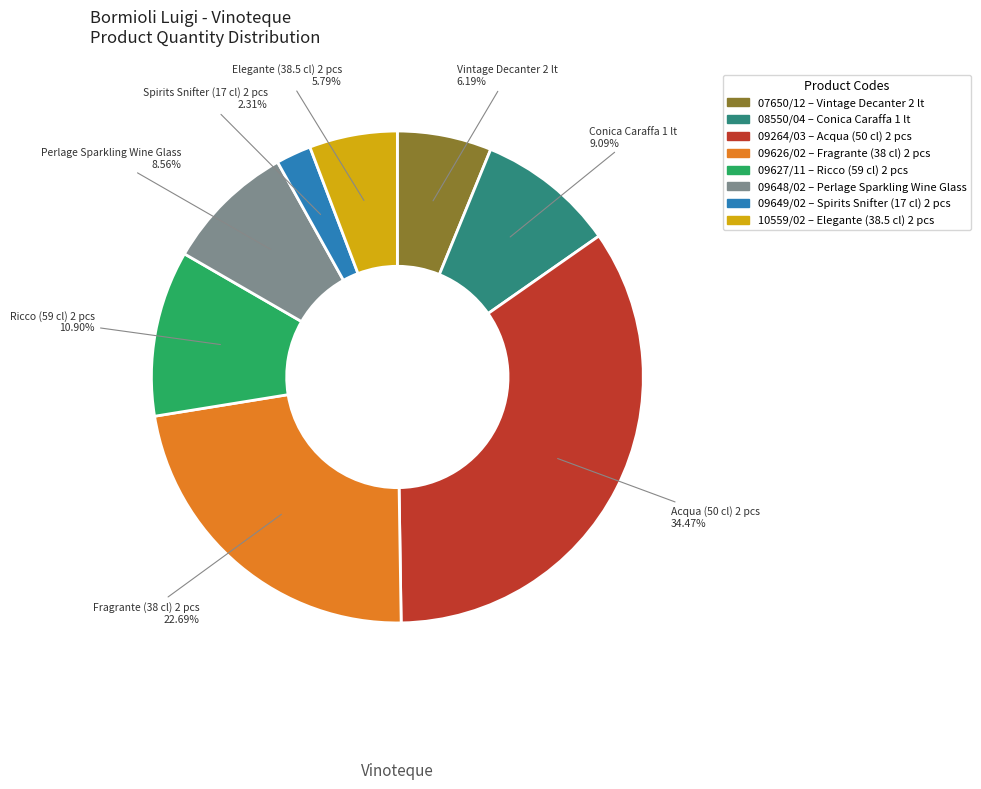

Approximately how many times larger is the value at 09648/02 compared to 10559/02?

1.5